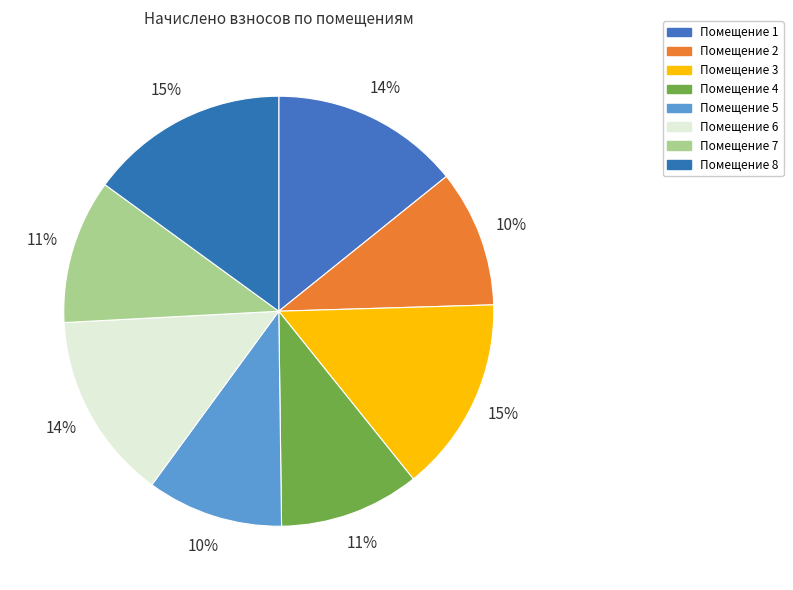

How many segments does this pie chart have?

8